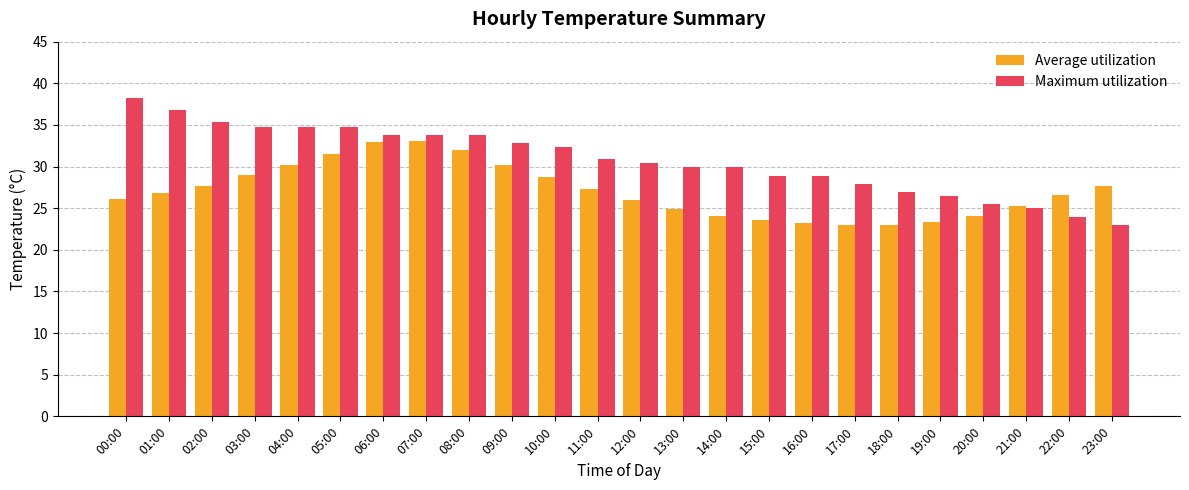

Which label corresponds to the largest value in the chart?

00:00